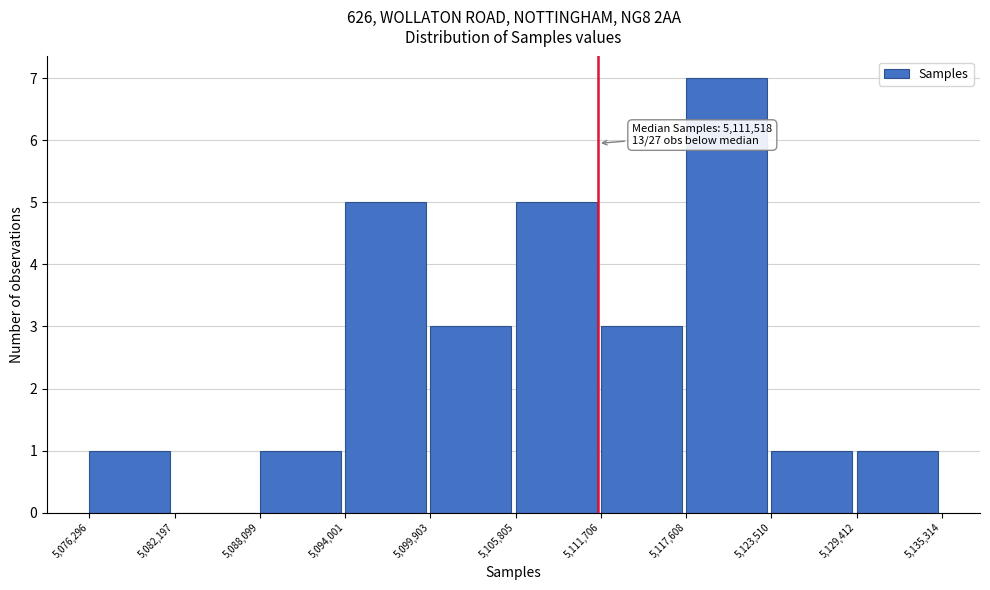

Which range on the x-axis has the tallest bar?

5,117,608 to 5,123,510